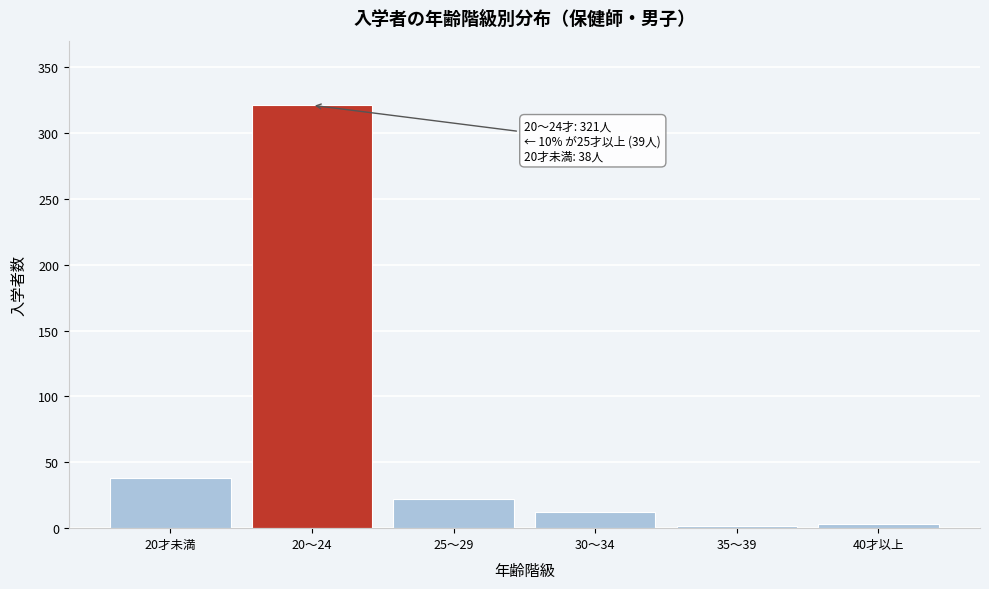

What is the label of the 2nd bar from the left?

20～24